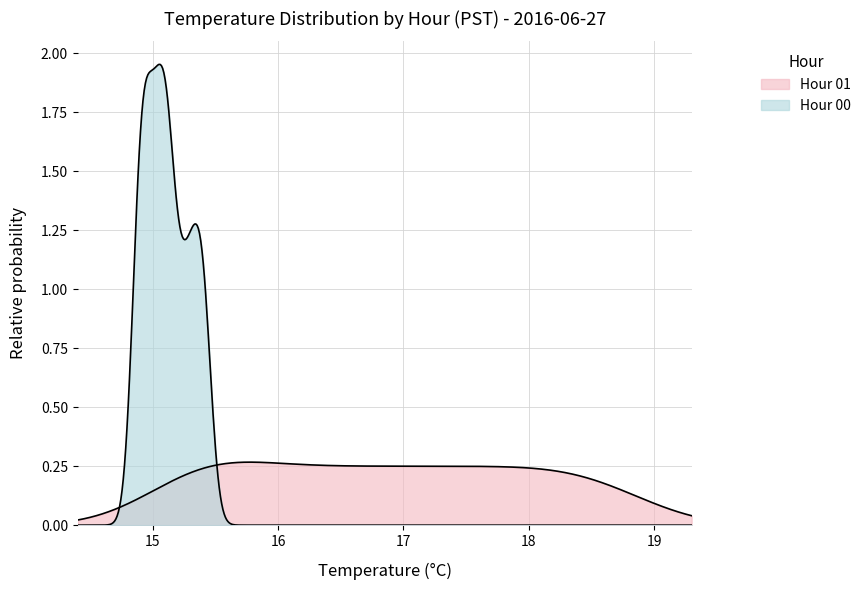

How many lines are shown in the chart?

2